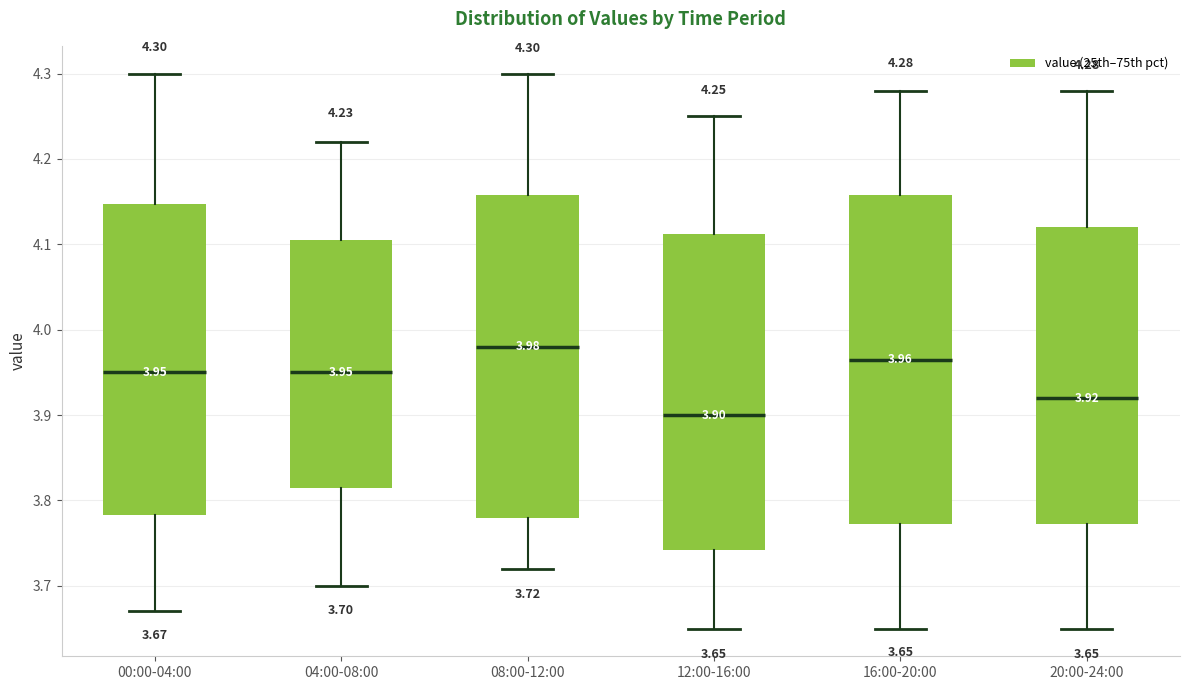

Which box's median line is the highest?

08:00-12:00